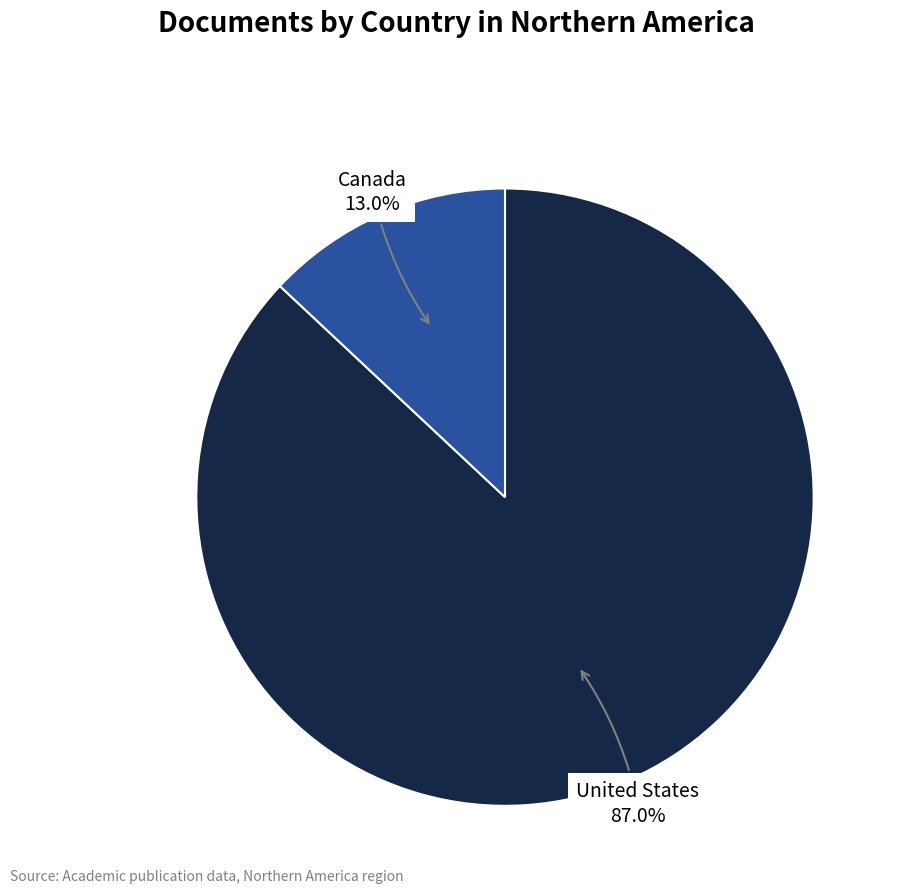

How many segments does this pie chart have?

2